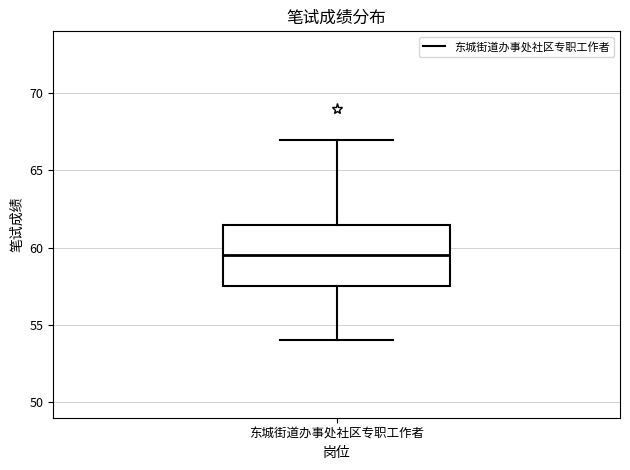

Transcribe this box plot: give where the median line is, the range the box spans, and where the two whiskers end, as read against the y-axis. The values are not printed on the chart, so give them approximately, as read against the axis.

median 59.5, box 57.5 to 61.5, whiskers 54.0 to 67.0